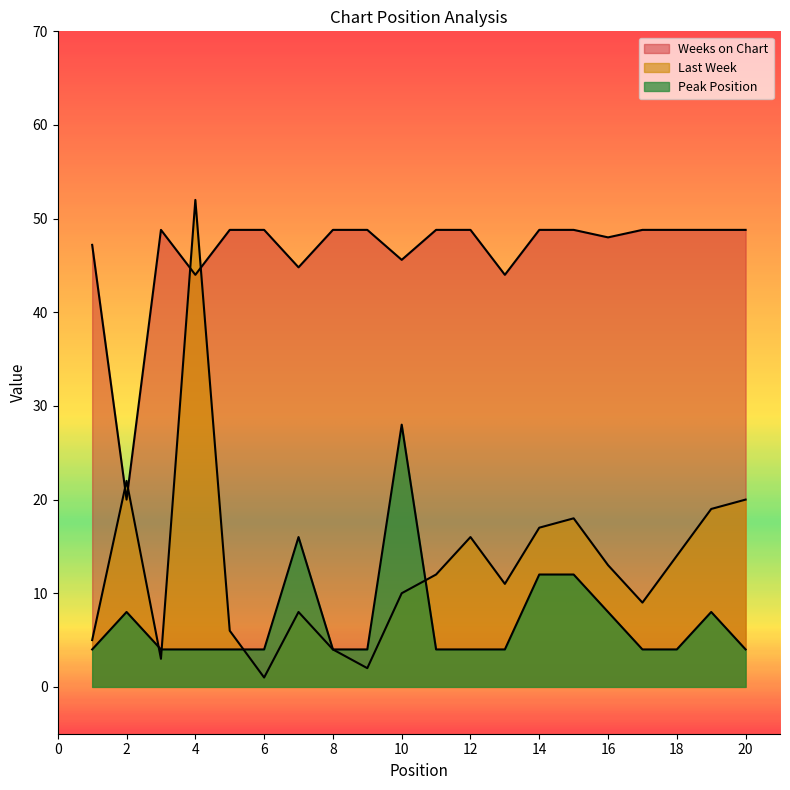

What is the average value of the Last Week series?

13.1